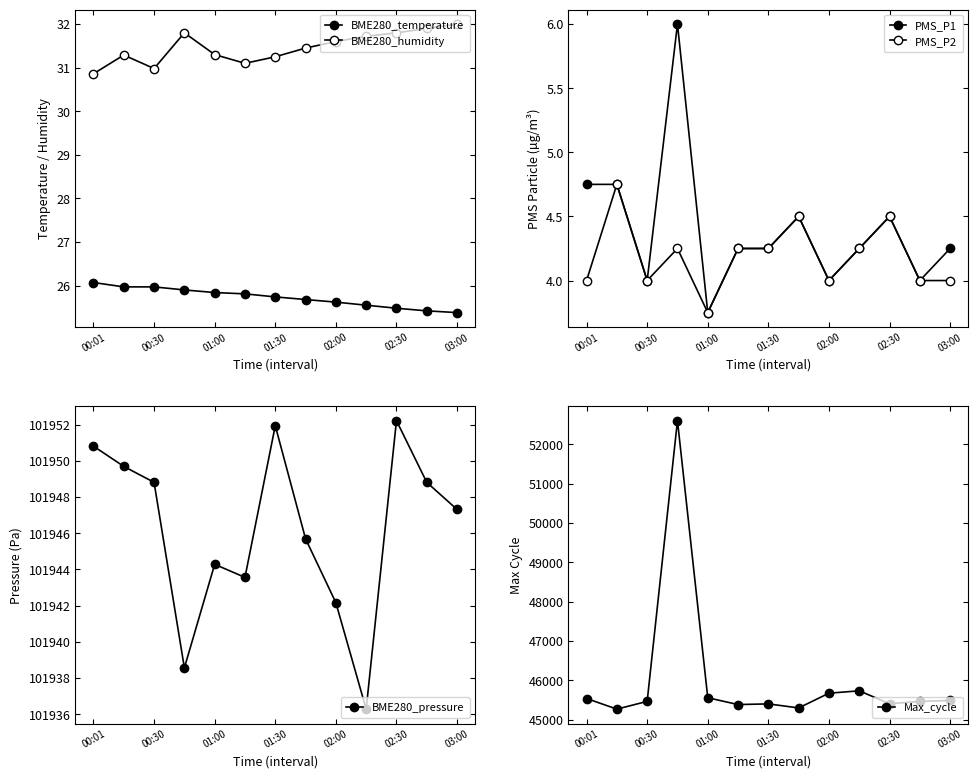

At which category does BME280_pressure reach its first local peak?

01:00